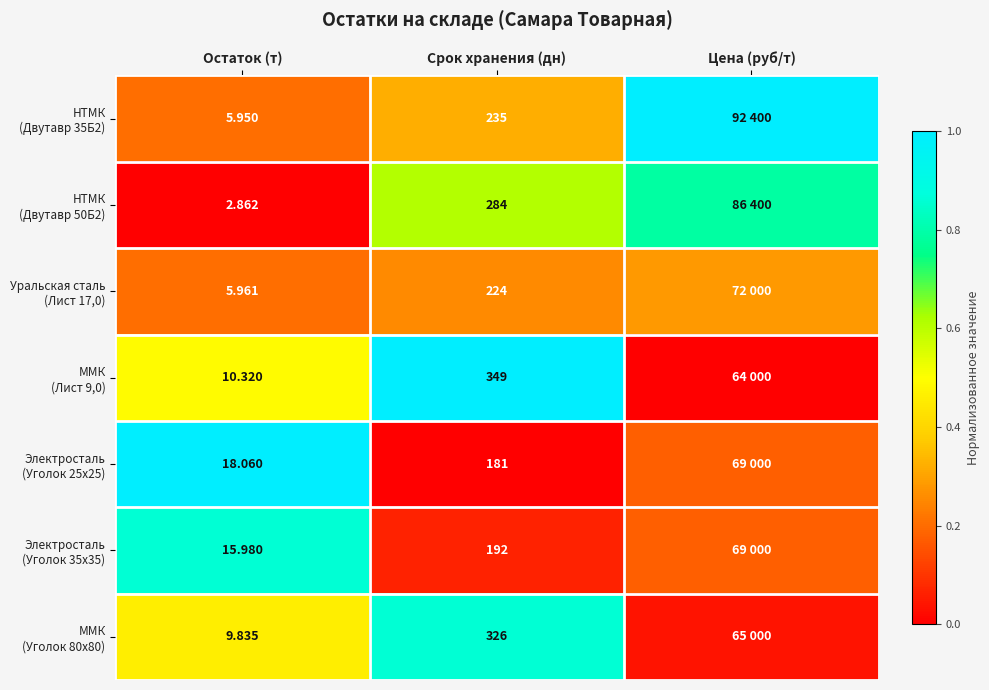

At which category does the chart reach its peak across all series?

Цена (руб/т)